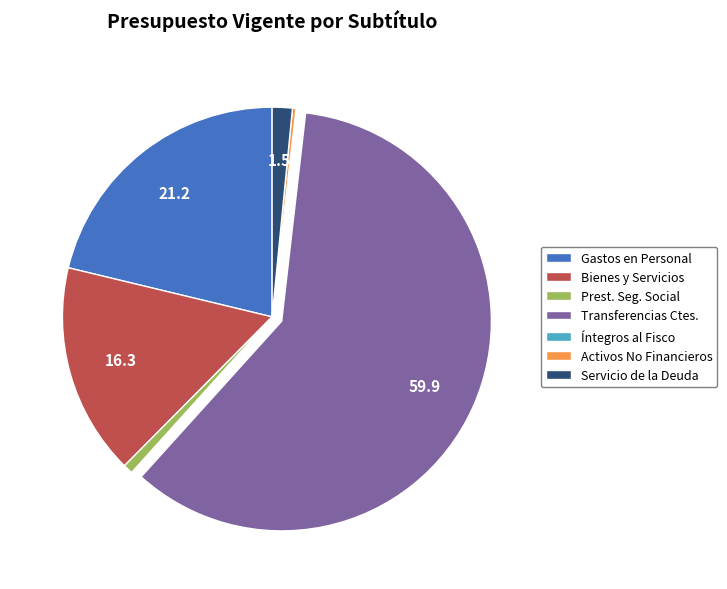

What is the largest slice in the pie chart?

Transferencias Ctes.